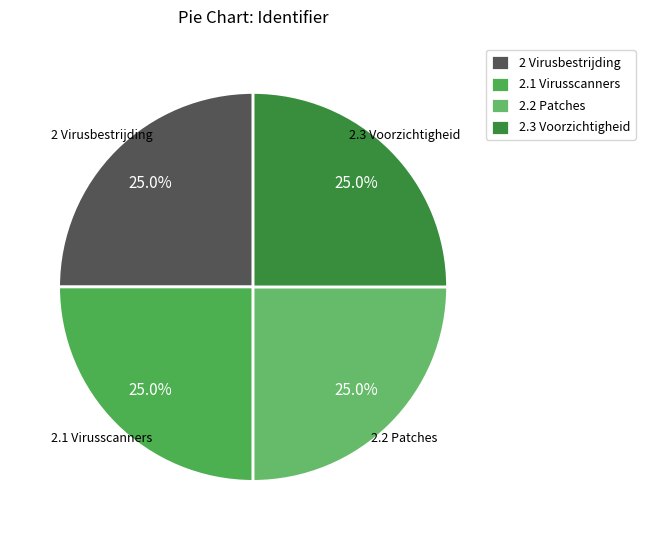

Does 2.2 Patches account for over 50% of the chart?

No